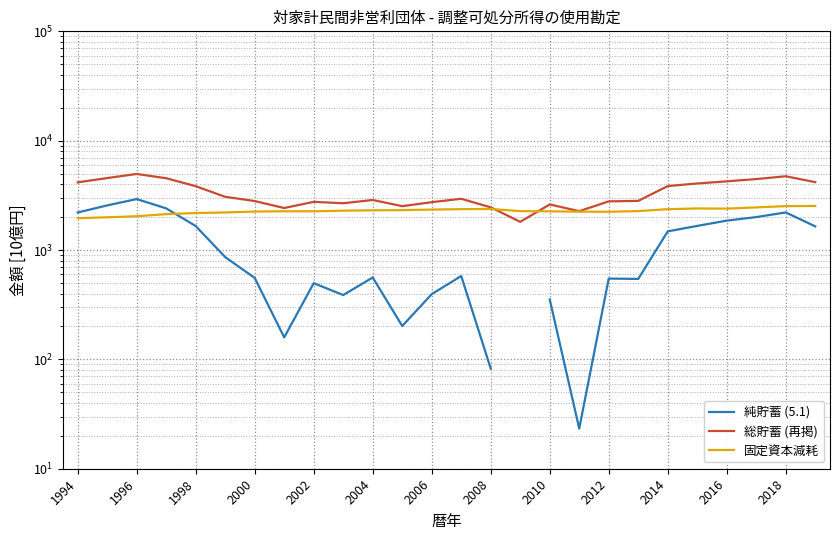

How many interior local peaks does the 固定資本減耗 series have?

3